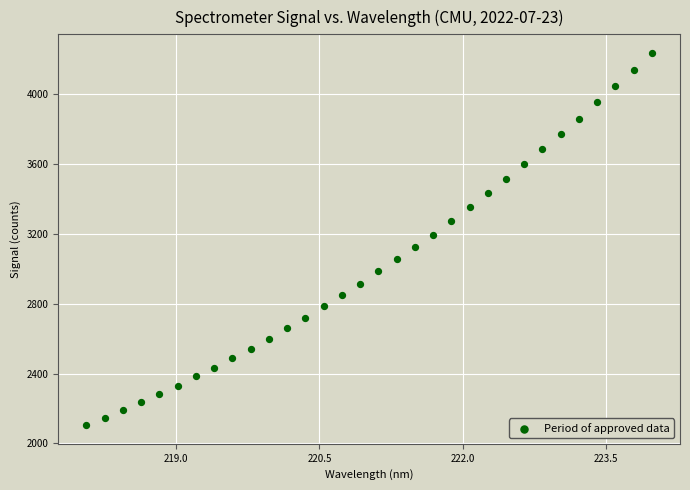

What is the range of X values (max minus min)?

5.9